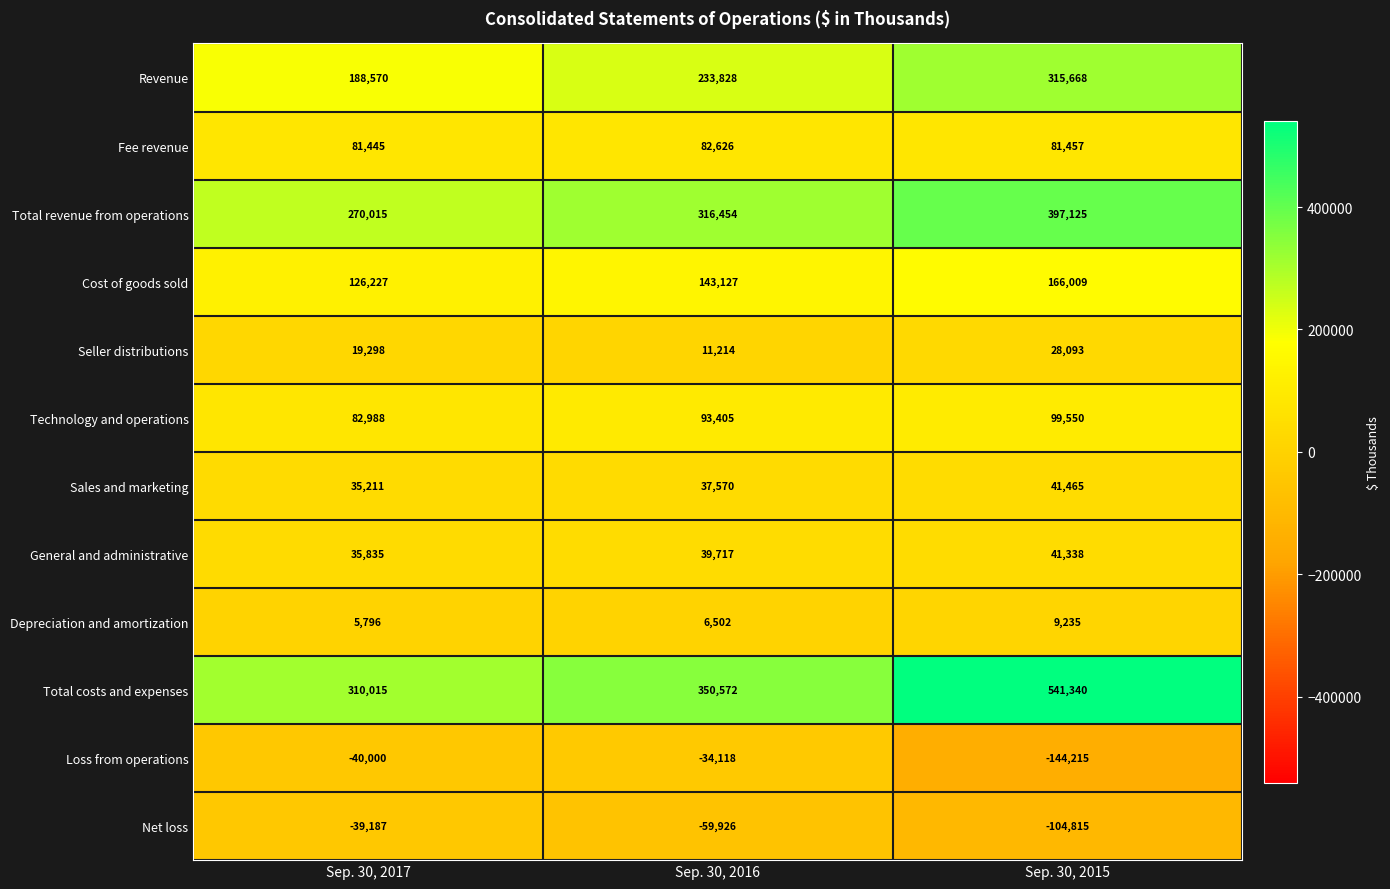

Count the Cost of goods sold values in the range 126227 to 166009.

3